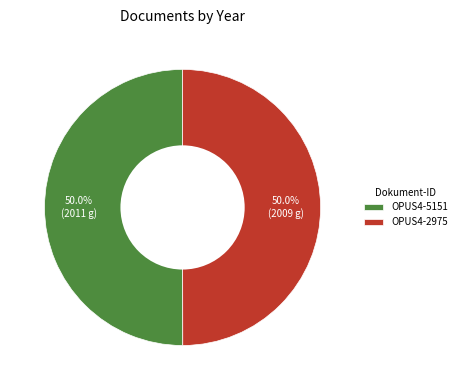

What portion of the pie excludes OPUS4-5151?

50.0%